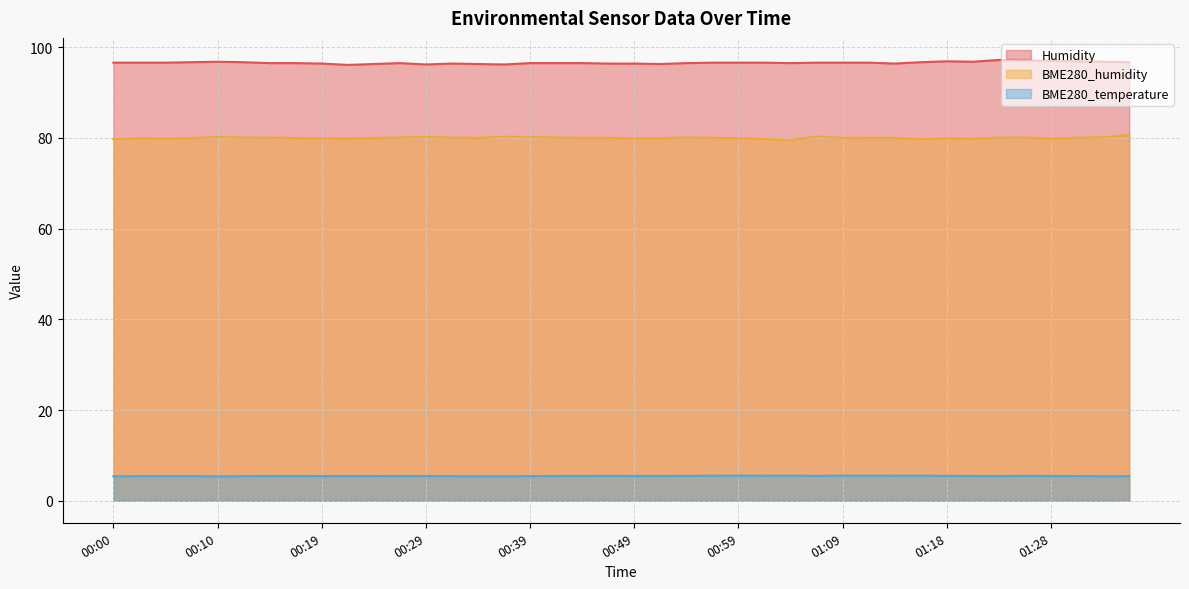

Reading left to right, extract all data points from this chart.

Humidity: 96.6	96.6	96.6	96.7	96.8	96.7	96.5	96.5	96.4	96.1	96.3	96.5	96.2	96.4	96.3	96.2	96.5	96.5	96.5	96.4	96.4	96.3	96.5	96.6	96.6	96.6	96.5	96.6	96.6	96.6	96.4	96.7	96.9	96.8	97.2	97.1	97.0	96.9	96.8	96.7
BME280_humidity: 79.7	79.9	79.8	80.0	80.2	80.1	80.0	80.0	79.9	79.9	80.0	80.1	80.2	80.1	80.0	80.3	80.2	80.1	80.0	80.0	80.0	80.0	80.1	80.0	80.0	79.8	79.5	80.3	80.0	80.0	80.0	79.7	79.9	79.8	80.1	80.1	79.8	80.0	80.1	80.7
BME280_temperature: 5.4	5.4	5.4	5.4	5.4	5.4	5.5	5.5	5.4	5.4	5.4	5.5	5.5	5.4	5.4	5.4	5.4	5.5	5.5	5.5	5.5	5.5	5.5	5.5	5.5	5.5	5.5	5.5	5.5	5.5	5.5	5.5	5.5	5.5	5.5	5.5	5.5	5.4	5.4	5.4